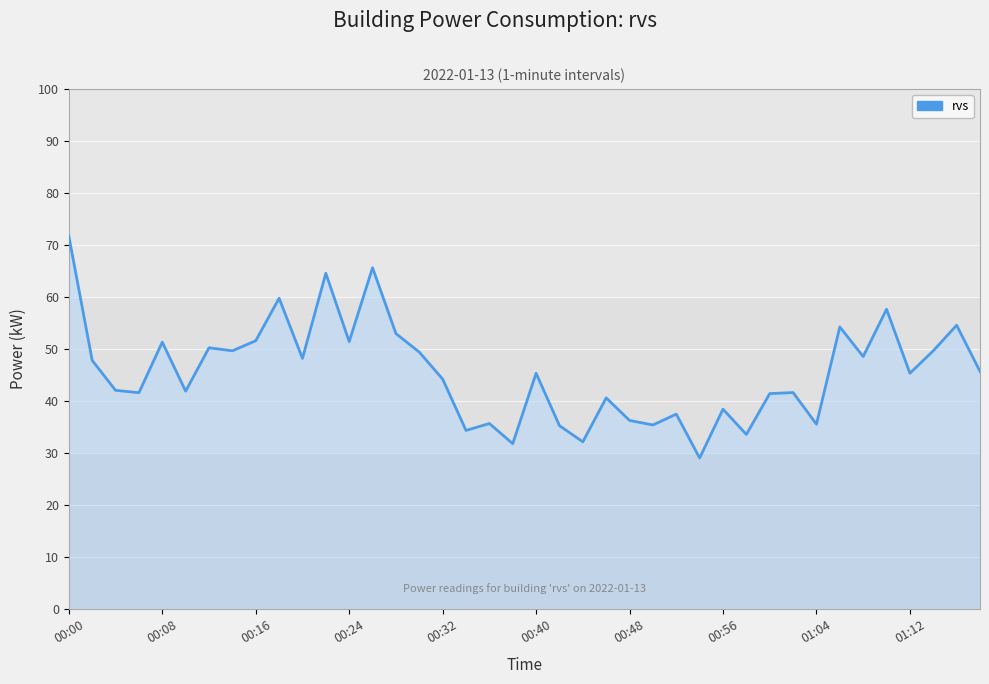

Where is the first local maximum?

00:08